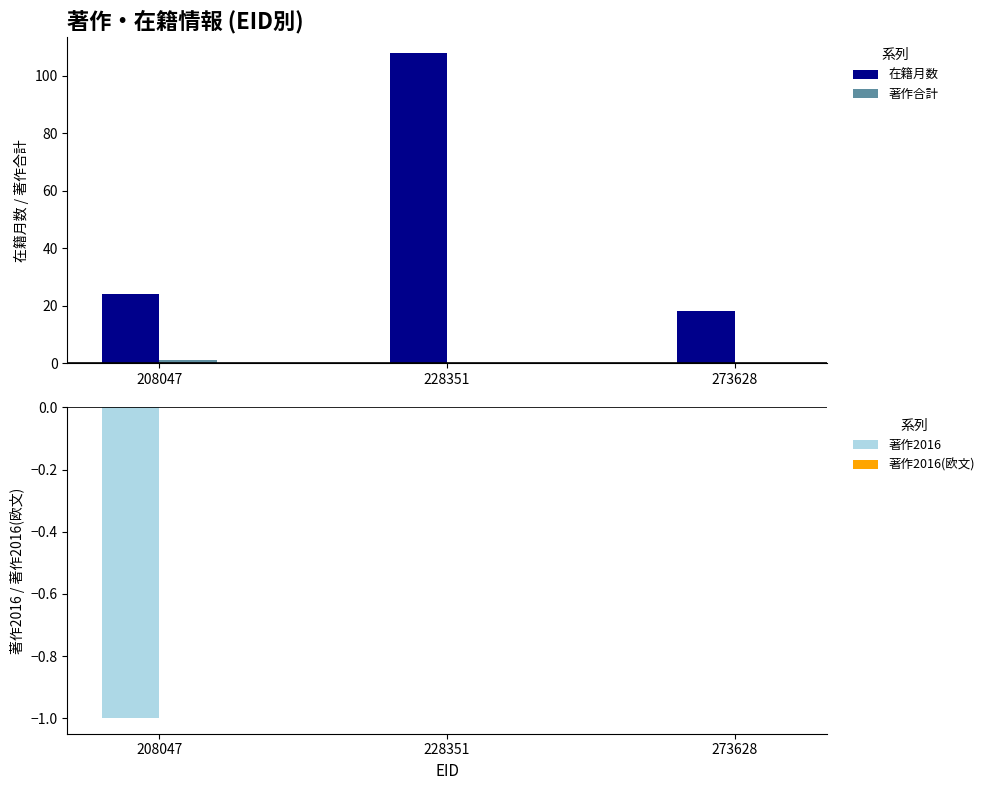

Rank the series at 208047 from lowest to highest value.

著作2016, 著作2016(欧文), 著作合計, 在籍月数